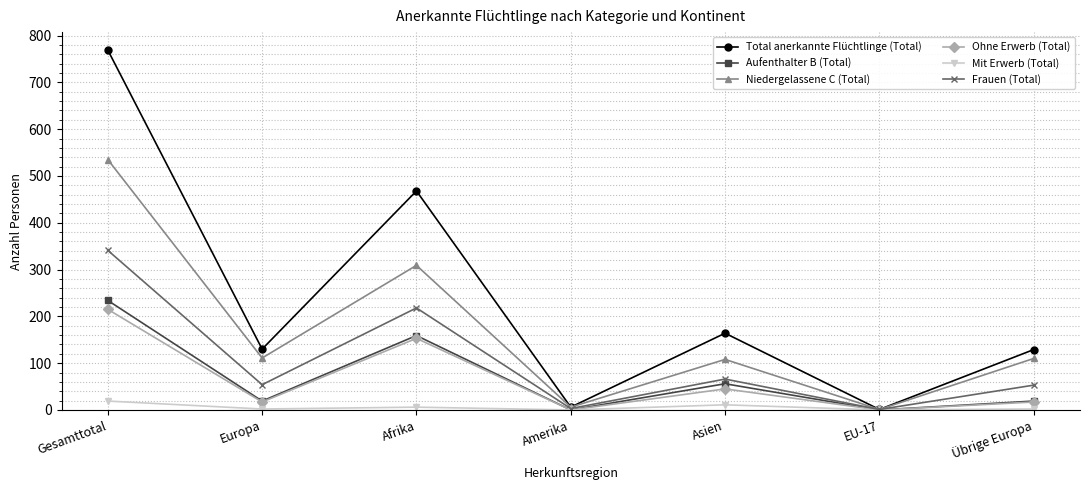

Which label corresponds to the largest value in the chart?

Gesamttotal